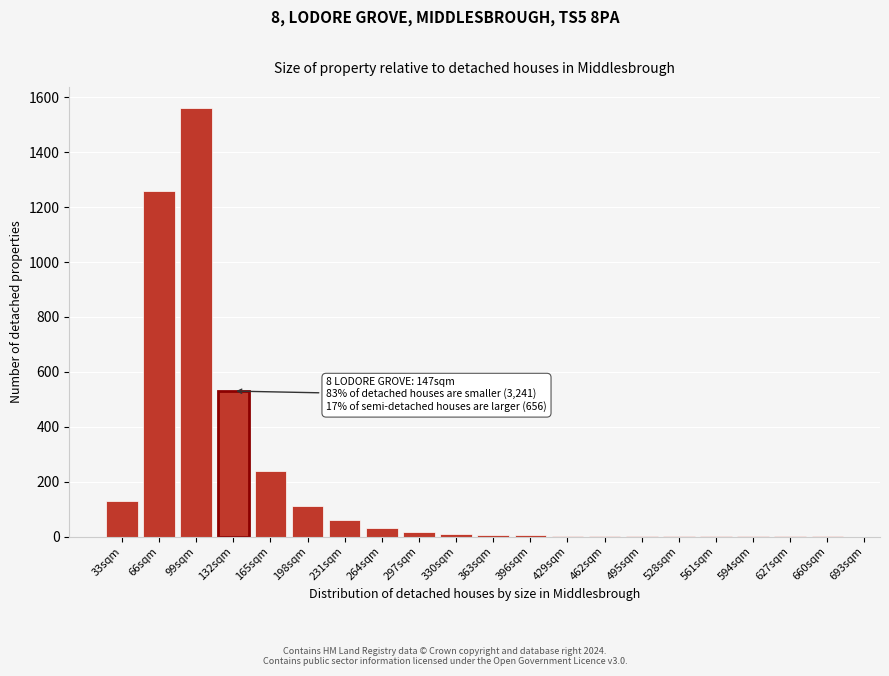

Between 99sqm and 165sqm, which is larger?

99sqm